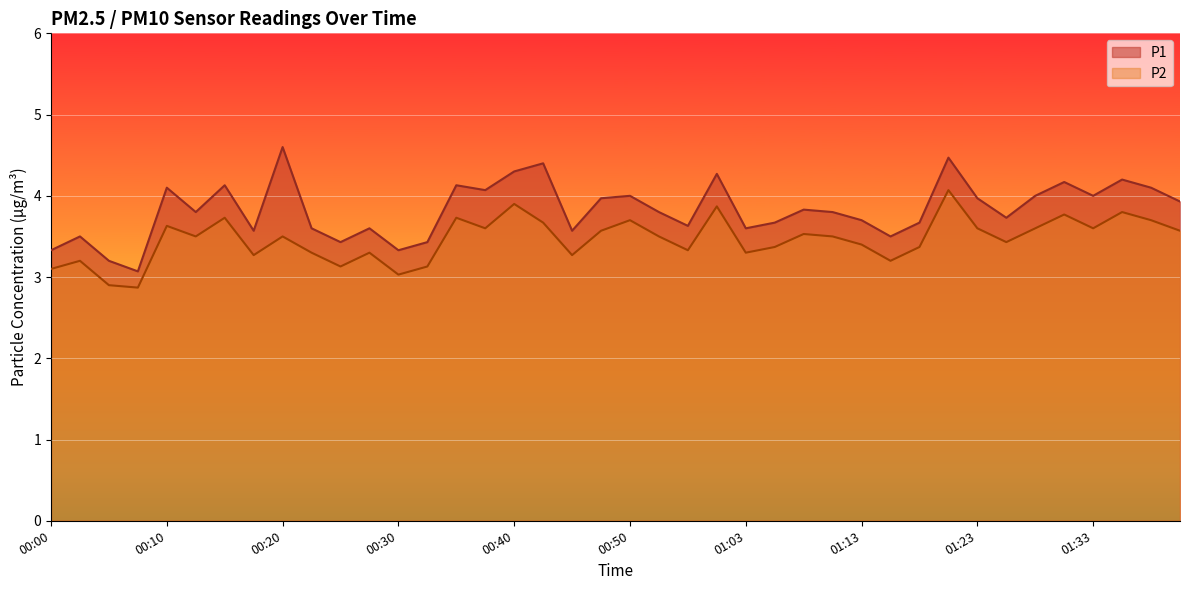

Read the P1 value at 00:58.

3.6